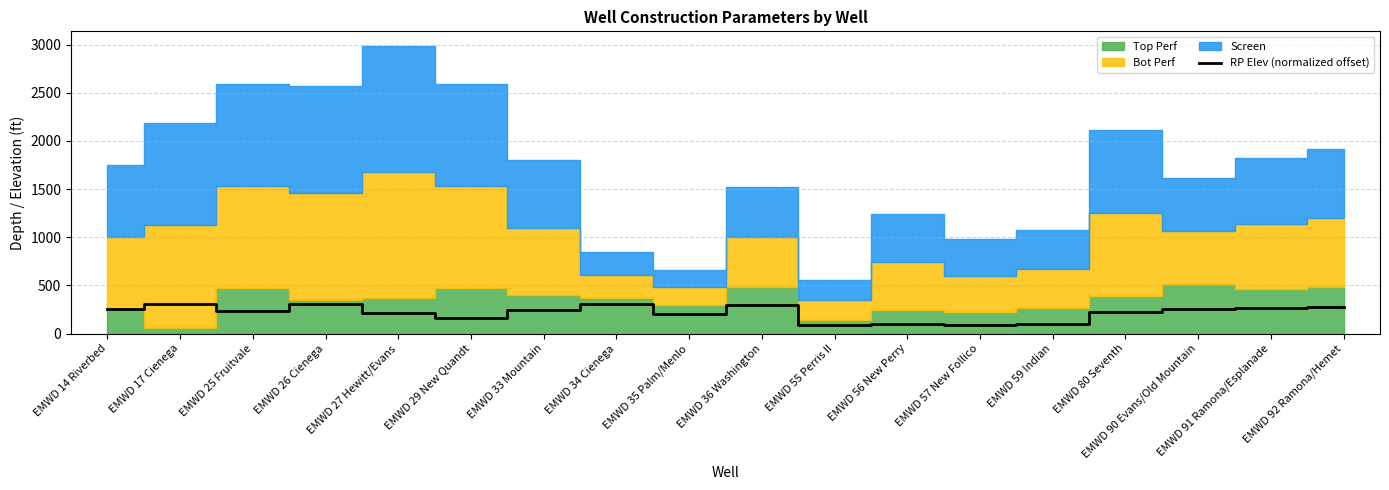

The value at EMWD 17 Cienega is 463.8. True or false?

False